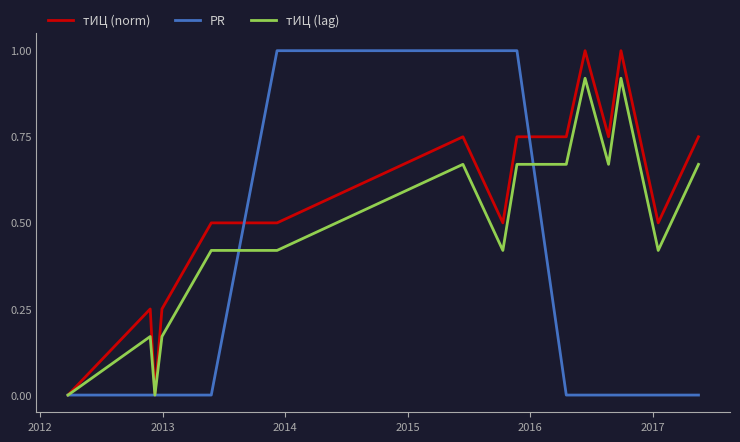

Which series has the largest total across all categories?

тИЦ (norm)